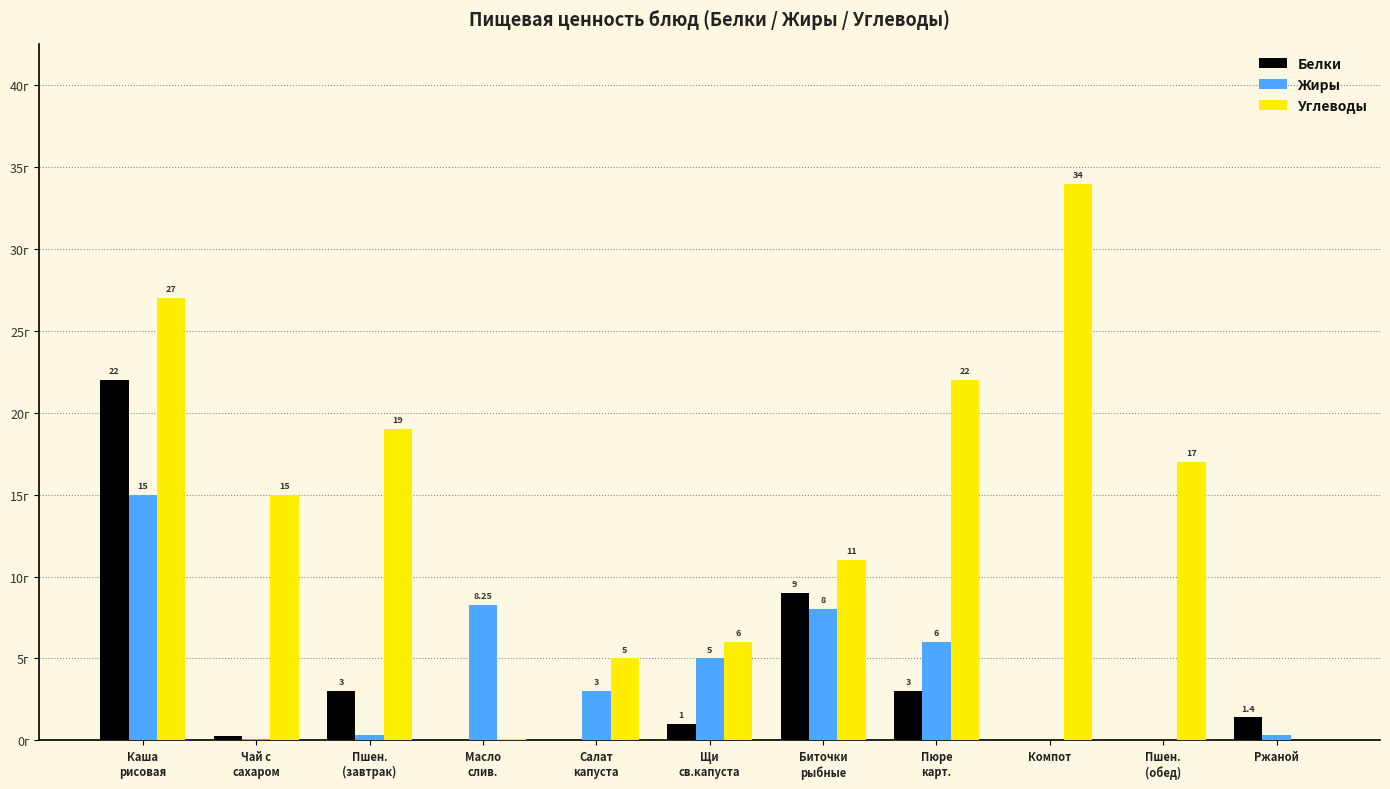

Which category has the highest value across all series?

Компот